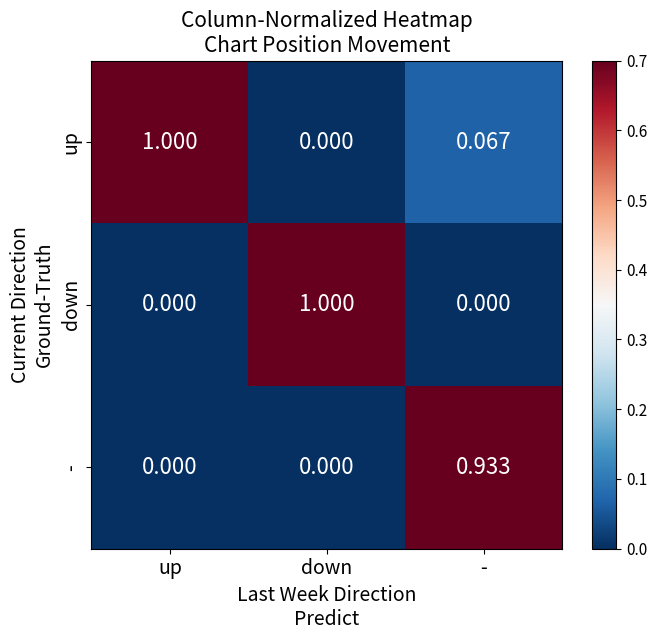

List the series in order of their overall mean, lowest first.

-, down, up